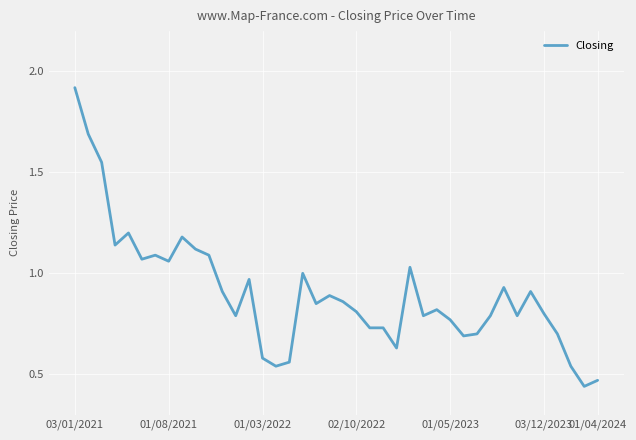

What is the difference between the maximum and minimum values?

1.5